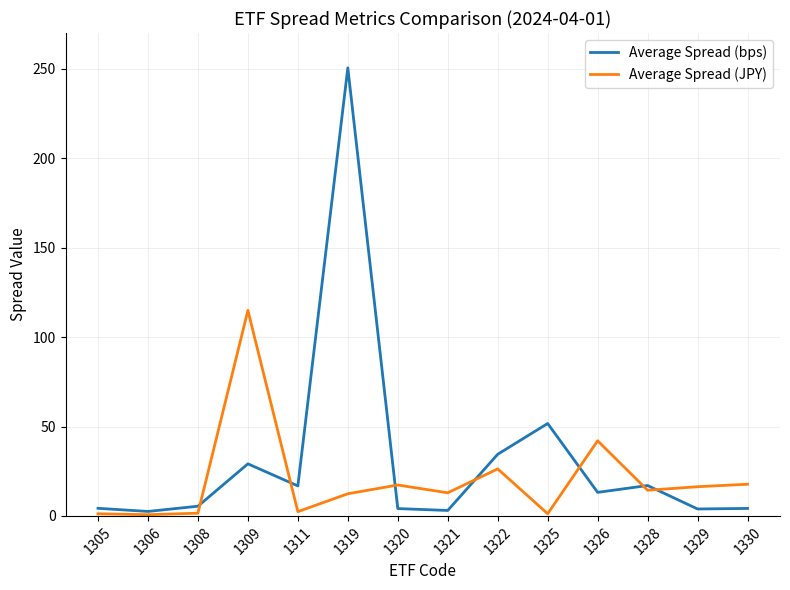

Which series has the largest total across all categories?

Average Spread (bps)